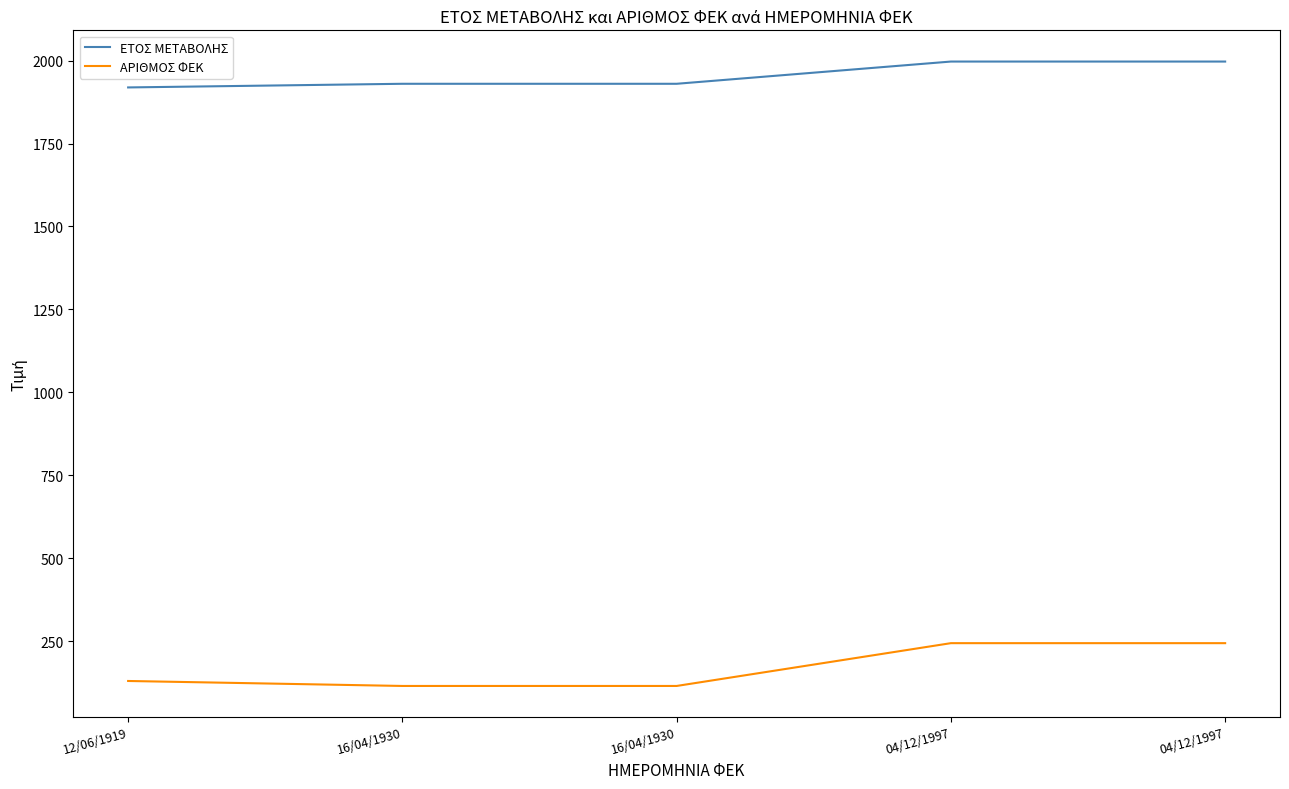

The ΕΤΟΣ ΜΕΤΑΒΟΛΗΣ series shows 1930 at 16/04/1930. True or false?

True